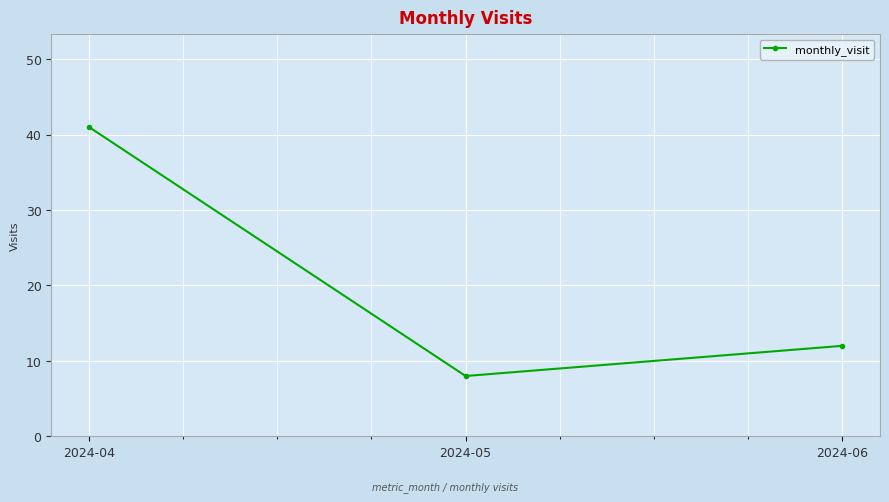

Does the chart have visible grid lines?

Yes